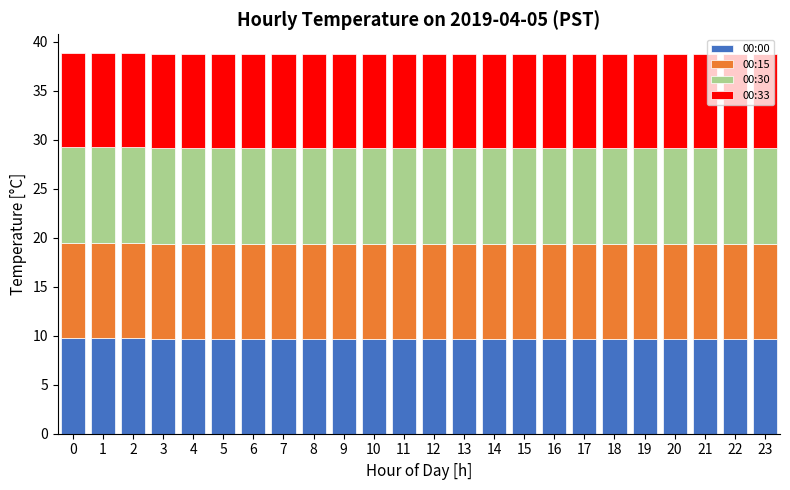

What is the sum of all 00:00 values?

233.1